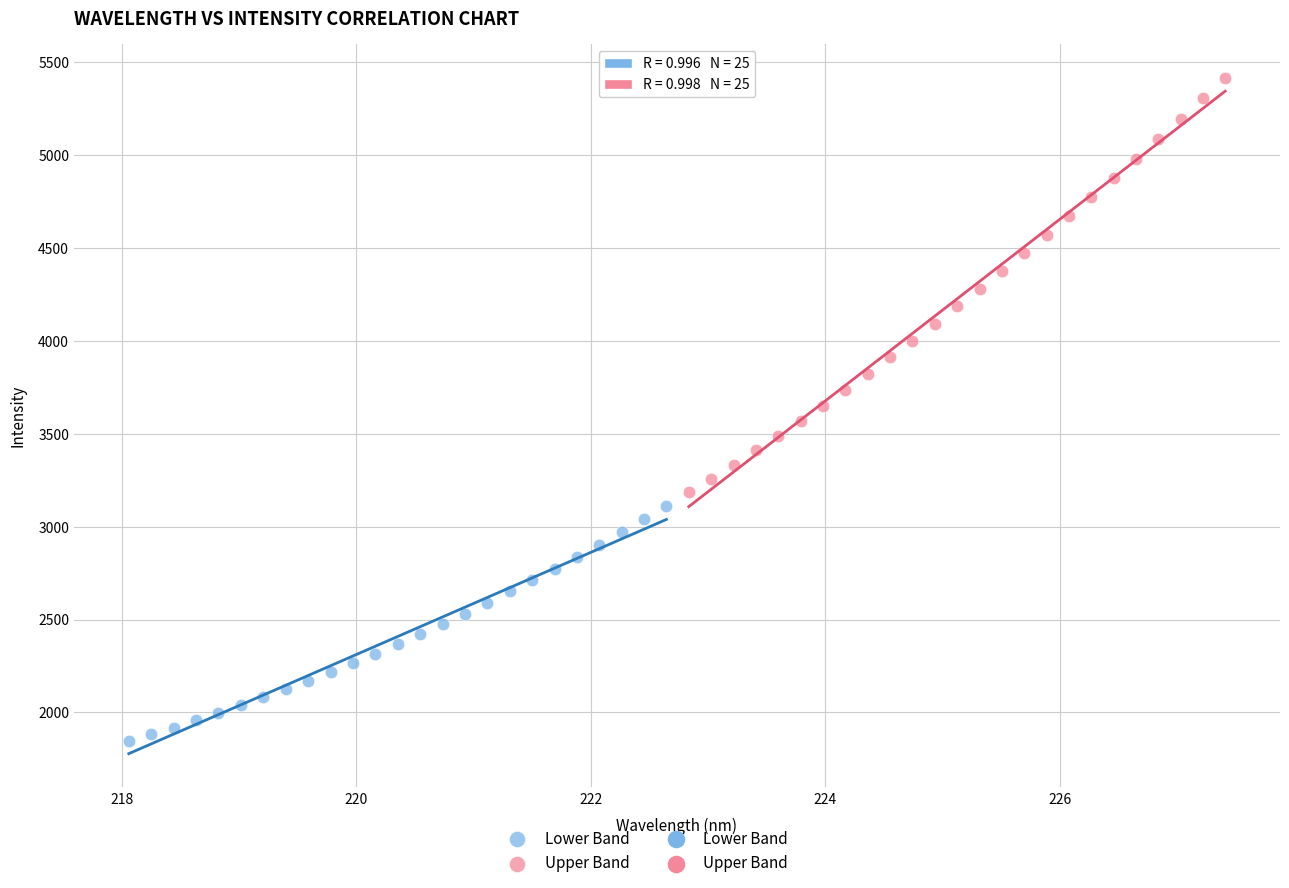

Which series contains the lowest Y value?

Lower Band